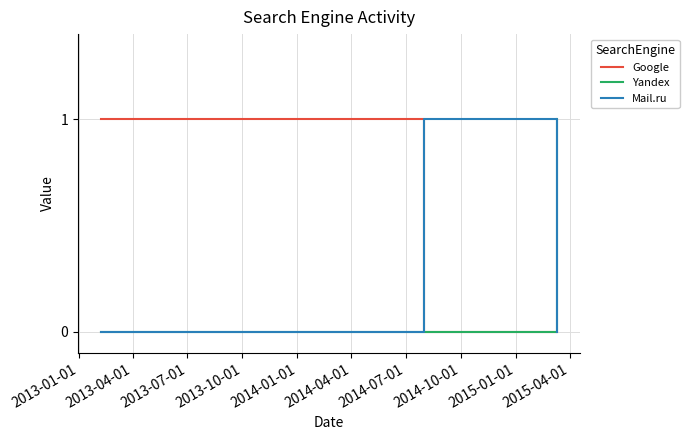

Reading left to right, transcribe all the data shown in this chart.

Google: 1	1	0	0
Yandex: 0	0	0	1
Mail.ru: 0	0	1	0